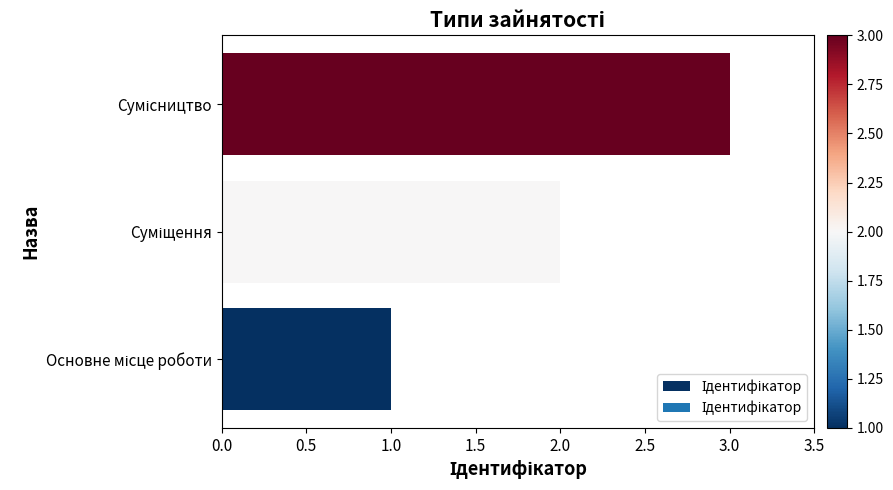

What is the sum of all values?

6